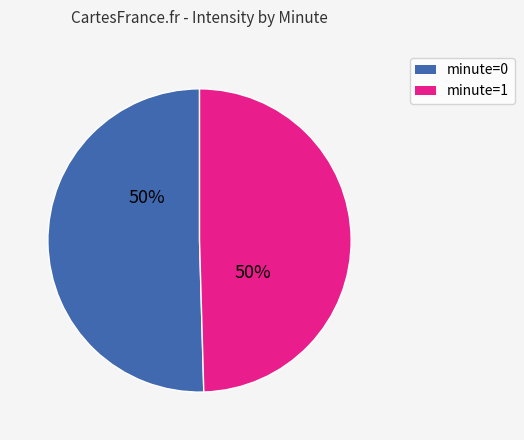

The minute=1 slice represents 50% of the pie. True or false?

True